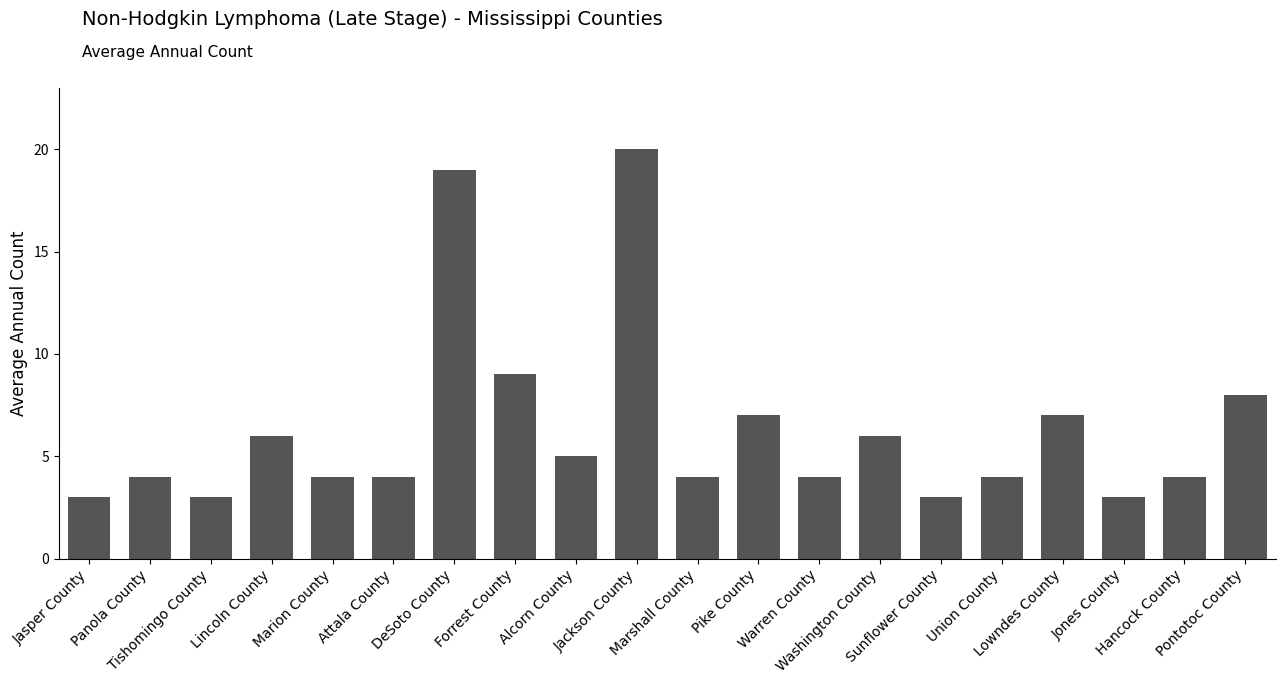

Reading right to left, what are all the values shown in this chart?

8	4	3	7	4	3	6	4	7	4	20	5	9	19	4	4	6	3	4	3